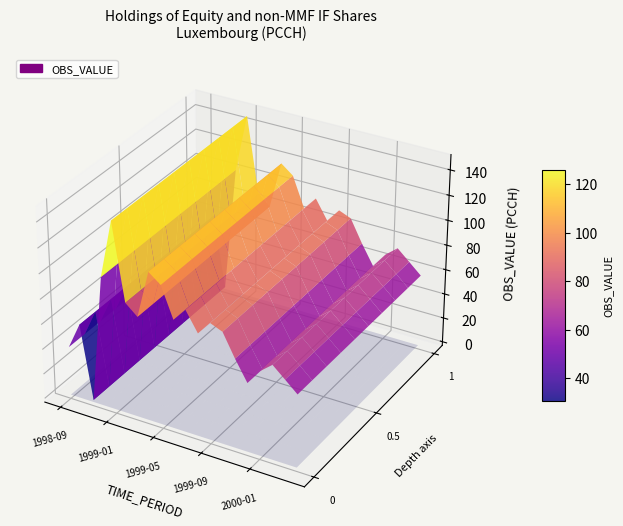

Reading right to left, transcribe all the data shown in this chart.

2000-04=58.0	2000-03=66.5	2000-02=74.9	2000-01=67.0	1999-12=54.8	1999-11=70.8	1999-10=88.7	1999-09=92.6	1999-08=81.7	1999-07=97.2	1999-06=86.6	1999-05=110.7	1999-04=118.0	1999-03=80.3	1999-02=88.5	1999-01=148.9	1998-12=103.0	1998-11=1.7	1998-10=59.9	1998-09=39.0